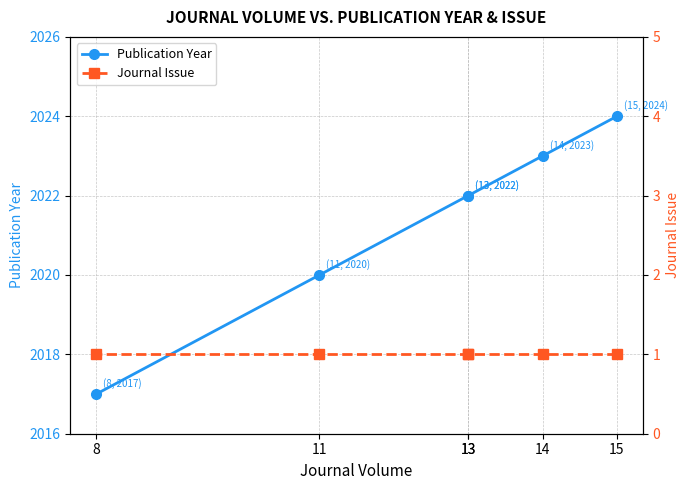

List the series in order of their peak value, lowest first.

Journal Issue, Publication Year